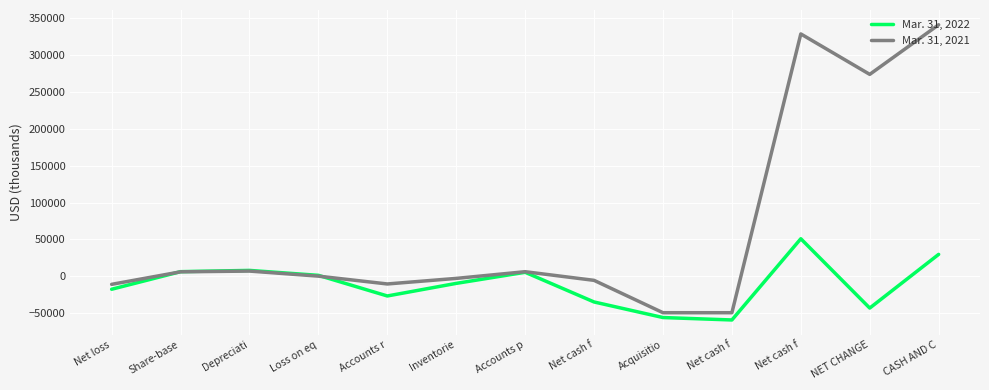

True or false: Mar. 31, 2021 has a value of 134914 at CASH AND C.

False